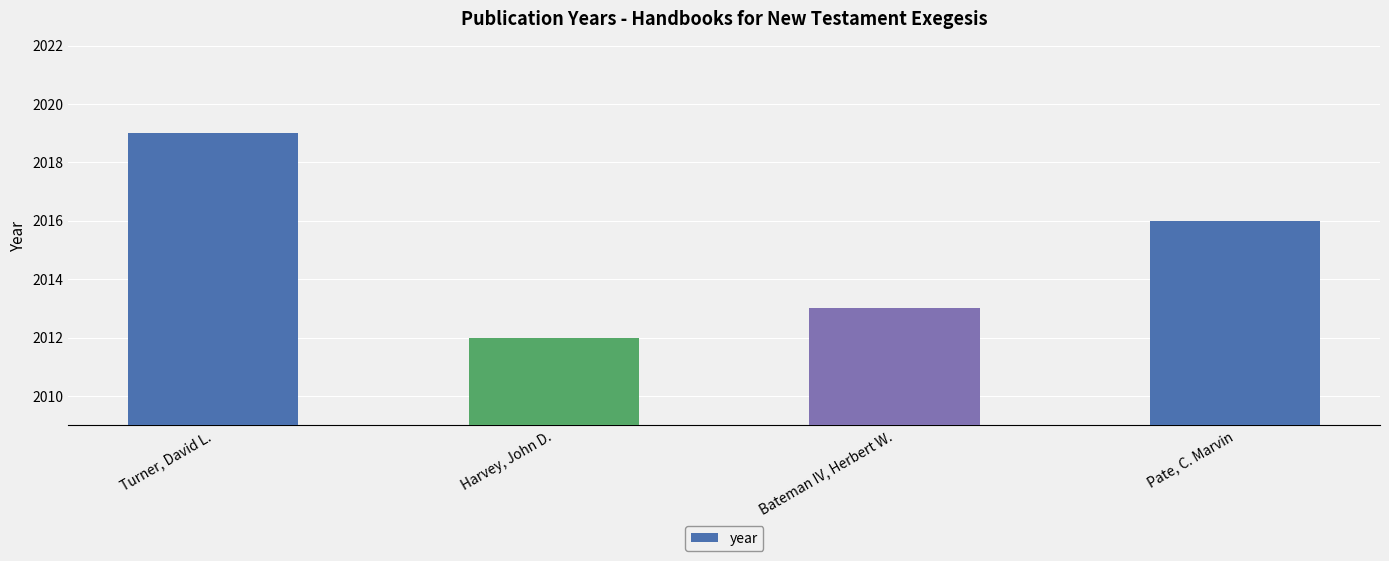

Rank the categories by value from highest to lowest.

Turner, David L., Pate, C. Marvin, Bateman IV, Herbert W., Harvey, John D.